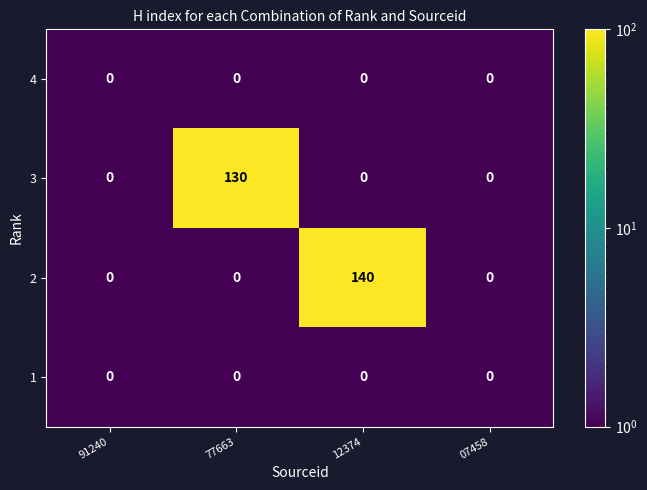

How many 2 values are between 0 and 140?

4